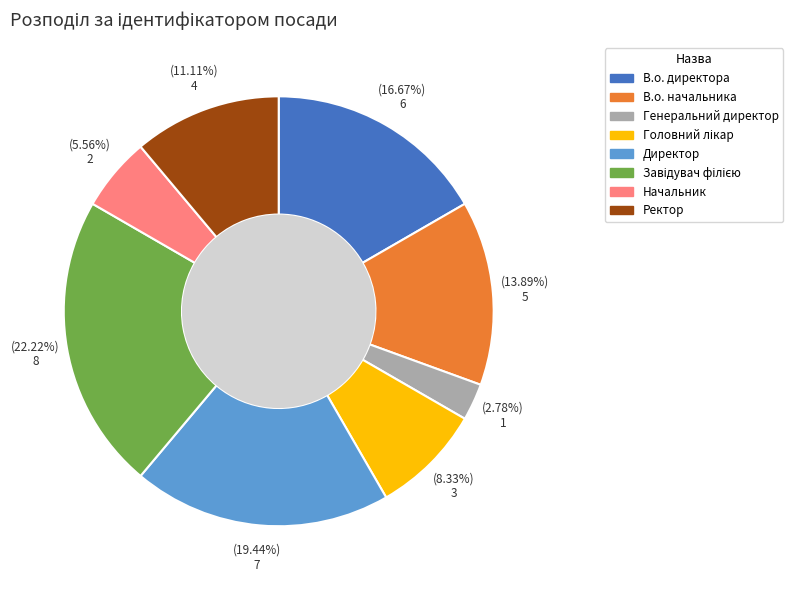

Approximately how many times larger is the value at Начальник compared to Ректор?

0.5